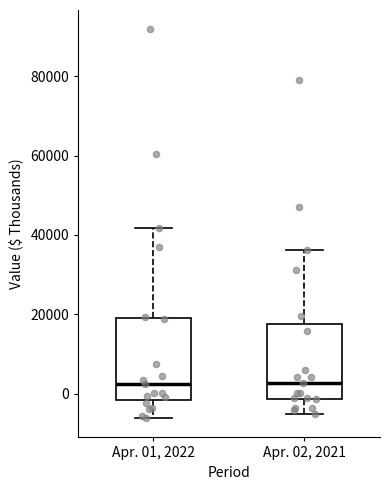

Reading left to right, read every box against the y-axis: the position of its median line, the range the box covers, and the ends of its whiskers. The values are not printed on the chart, so give them approximately, as read against the axis.

Apr. 01, 2022: median 2000, box -2000 to 20000, whiskers -6000 to 42000
Apr. 02, 2021: median 2000, box -2000 to 18000, whiskers -6000 to 36000